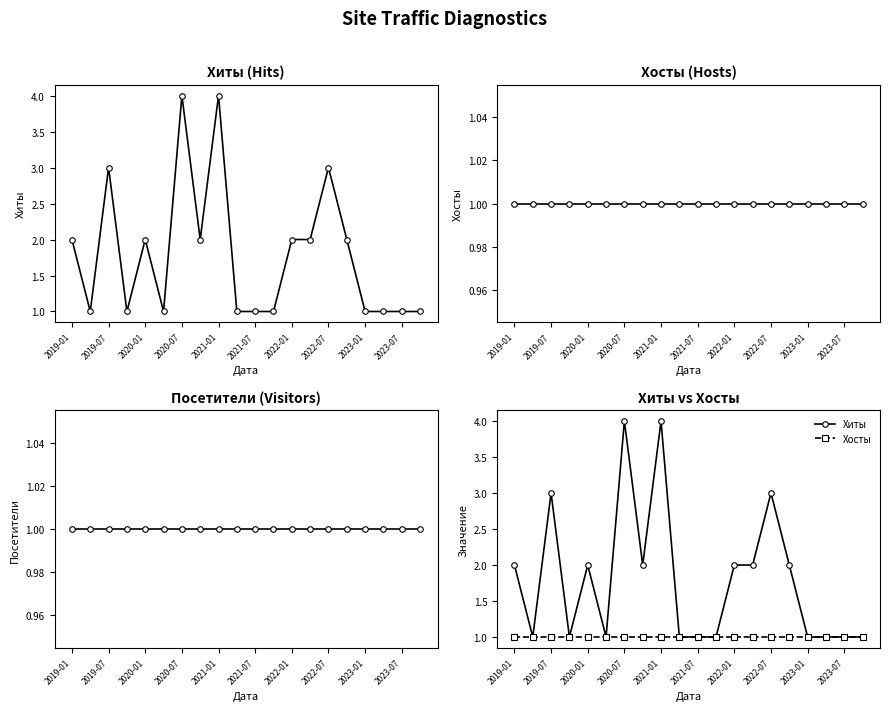

Rank the categories by Хосты value from highest to lowest.

2019-01, 2019-07, 2020-01, 2020-07, 2021-01, 2021-07, 2022-01, 2022-07, 2023-01, 2023-07, 10, 11, 12, 13, 14, 15, 16, 17, 18, 19